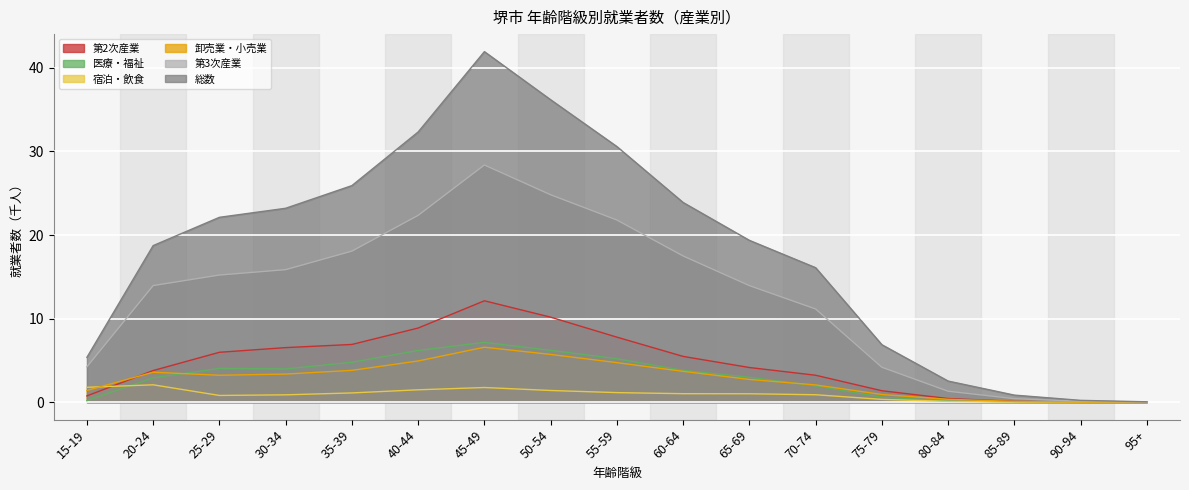

Count the number of categories in the chart.

17